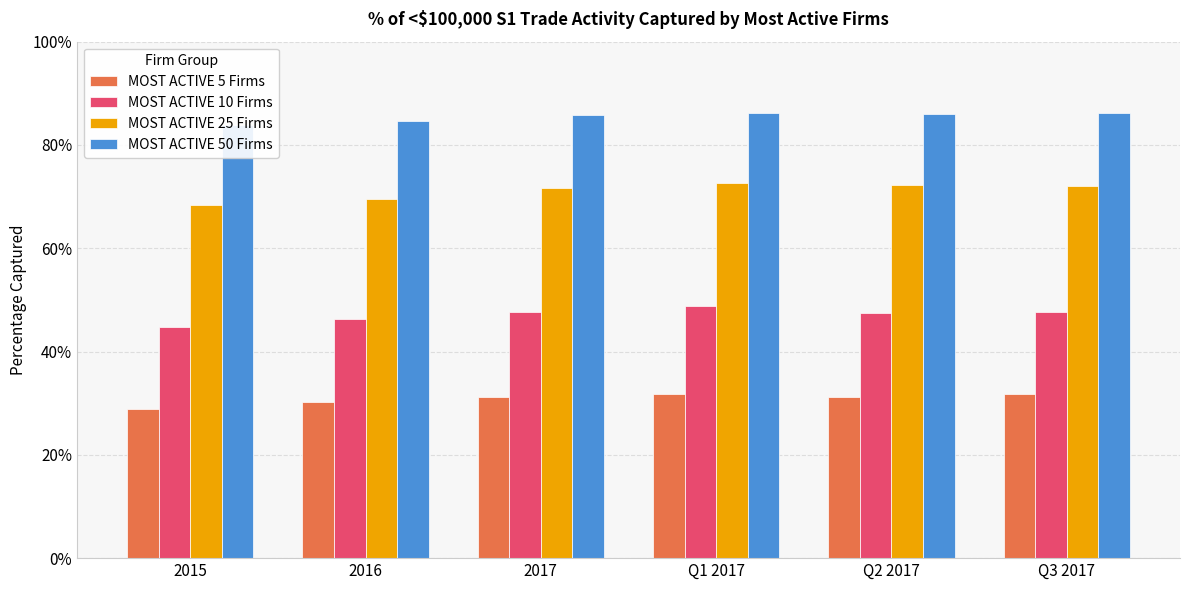

What position from the left is 2016?

2